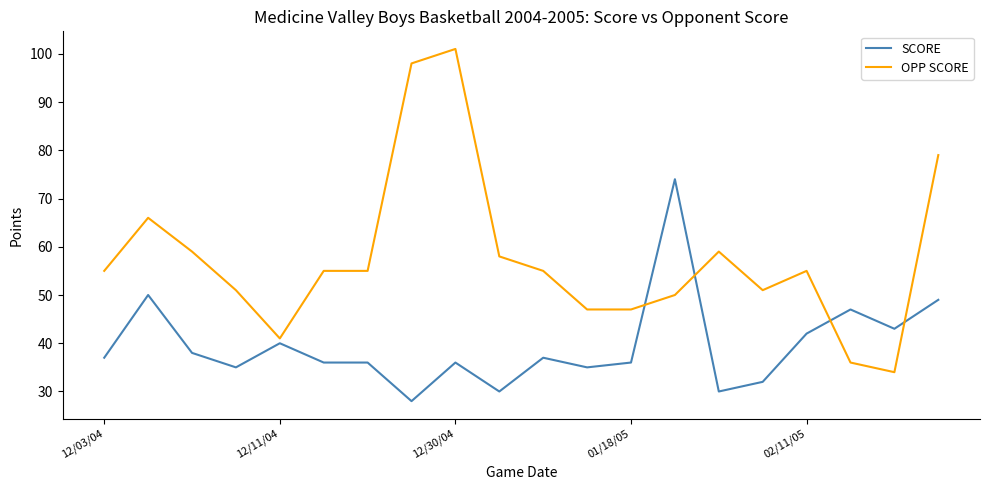

What is the difference between the maximum and minimum values in the SCORE series?

46